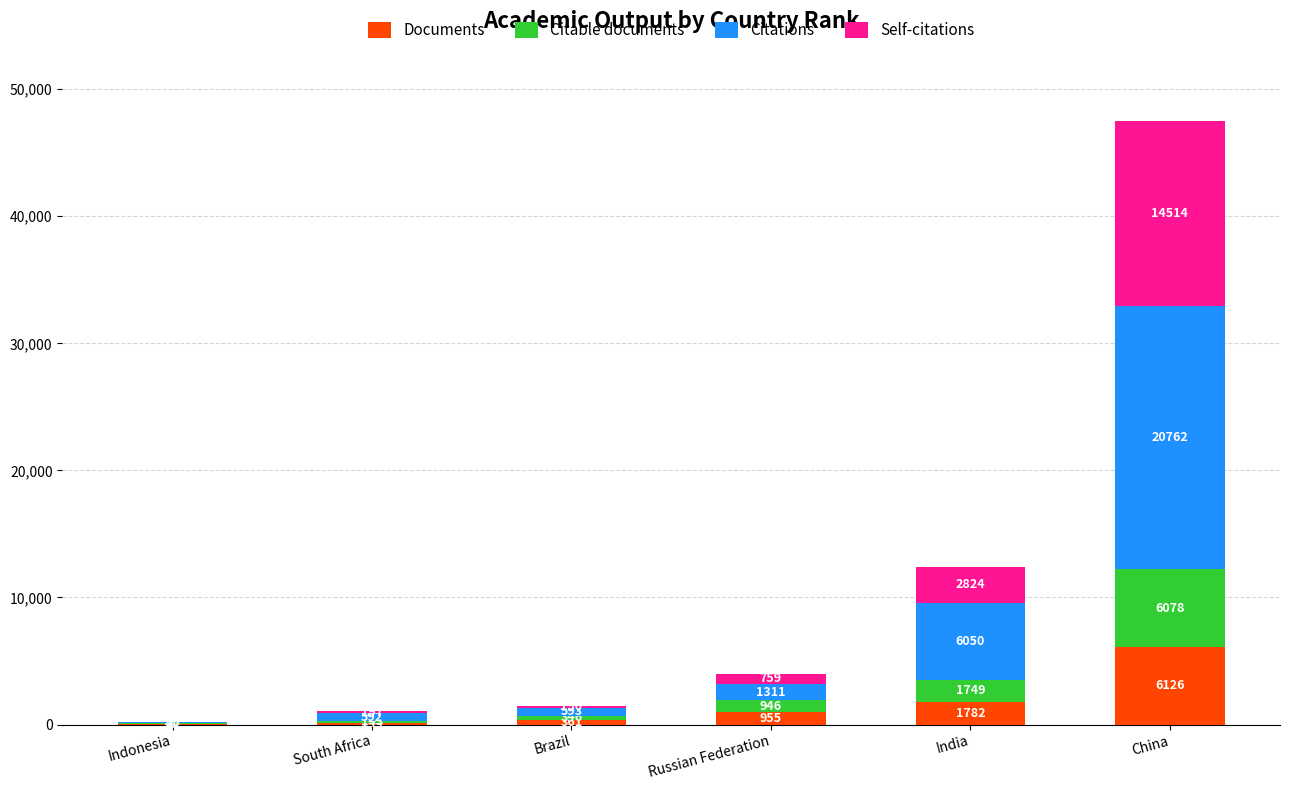

Reading right to left, transcribe the values for Documents.

China=6126	India=1782	Russian Federation=955	Brazil=361	South Africa=144	Indonesia=45